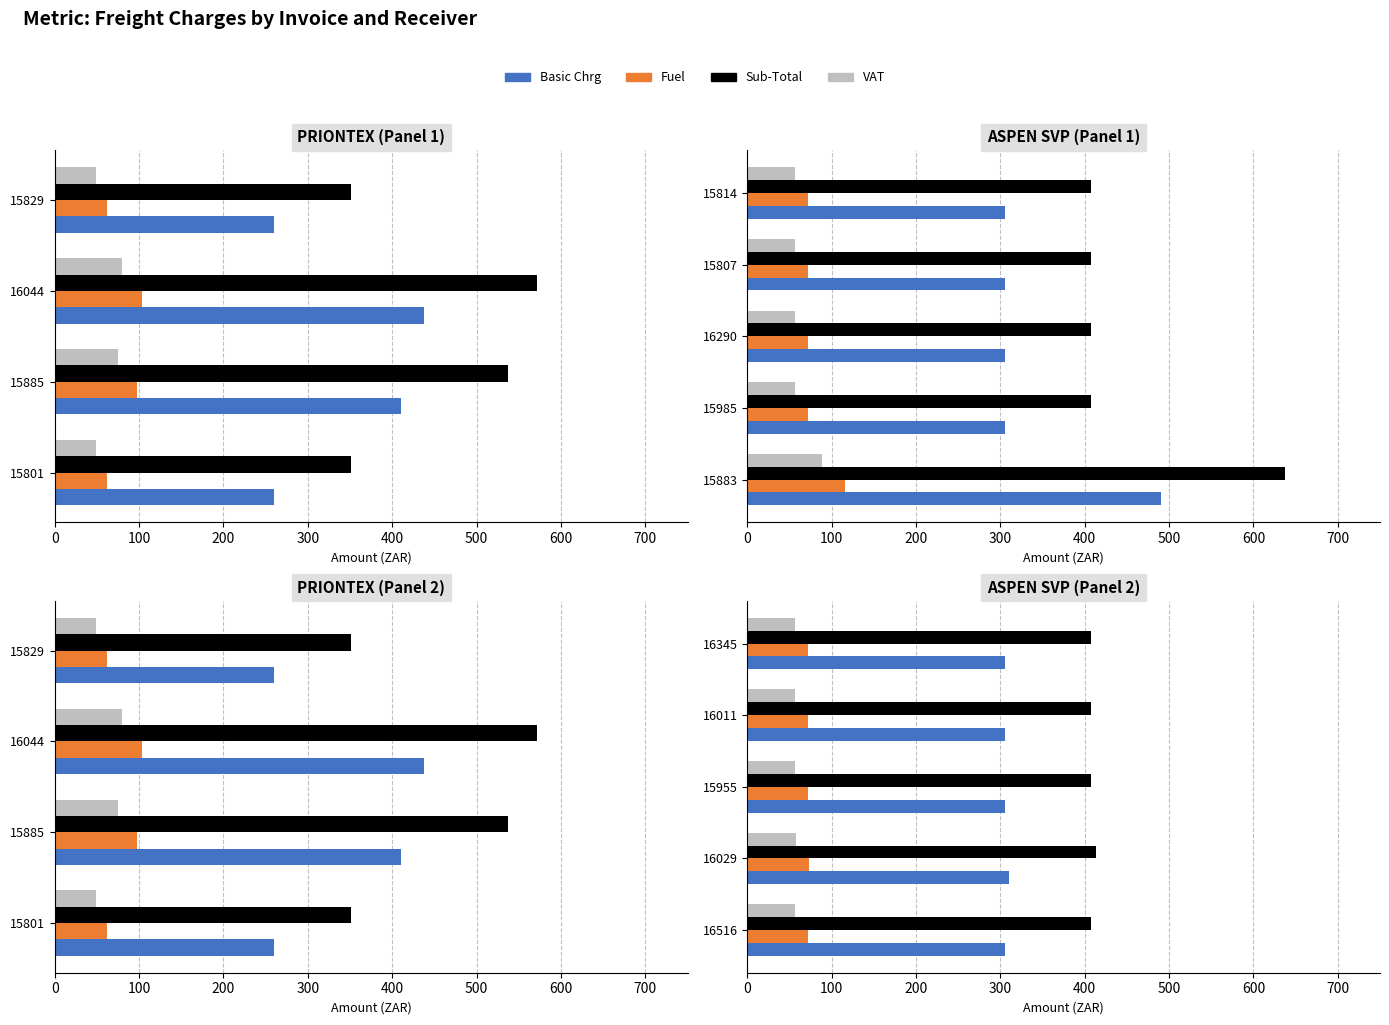

Rank the series at 16345 from lowest to highest value.

VAT, Fuel, Basic Chrg, Sub-Total